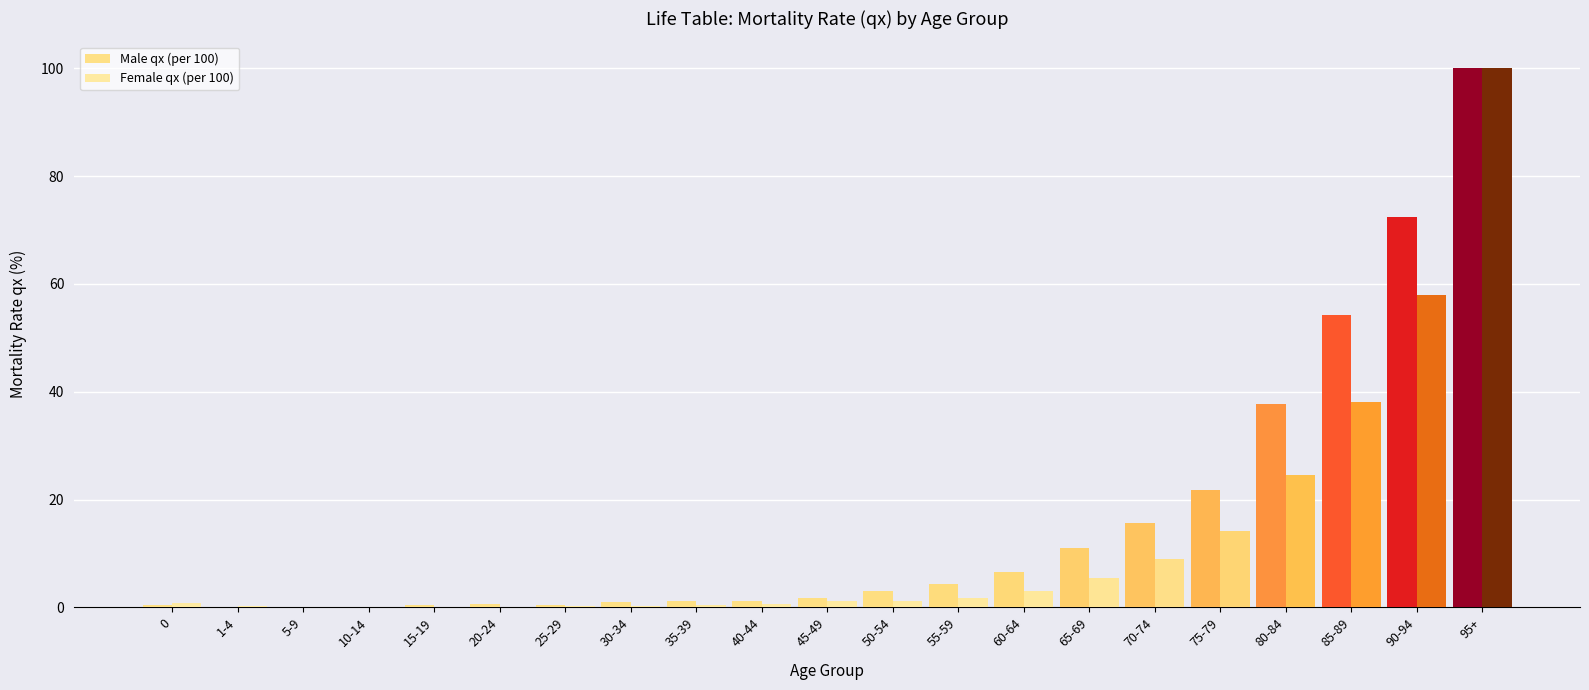

The Female qx (per 100) series shows 0.0 at 10-14. True or false?

False